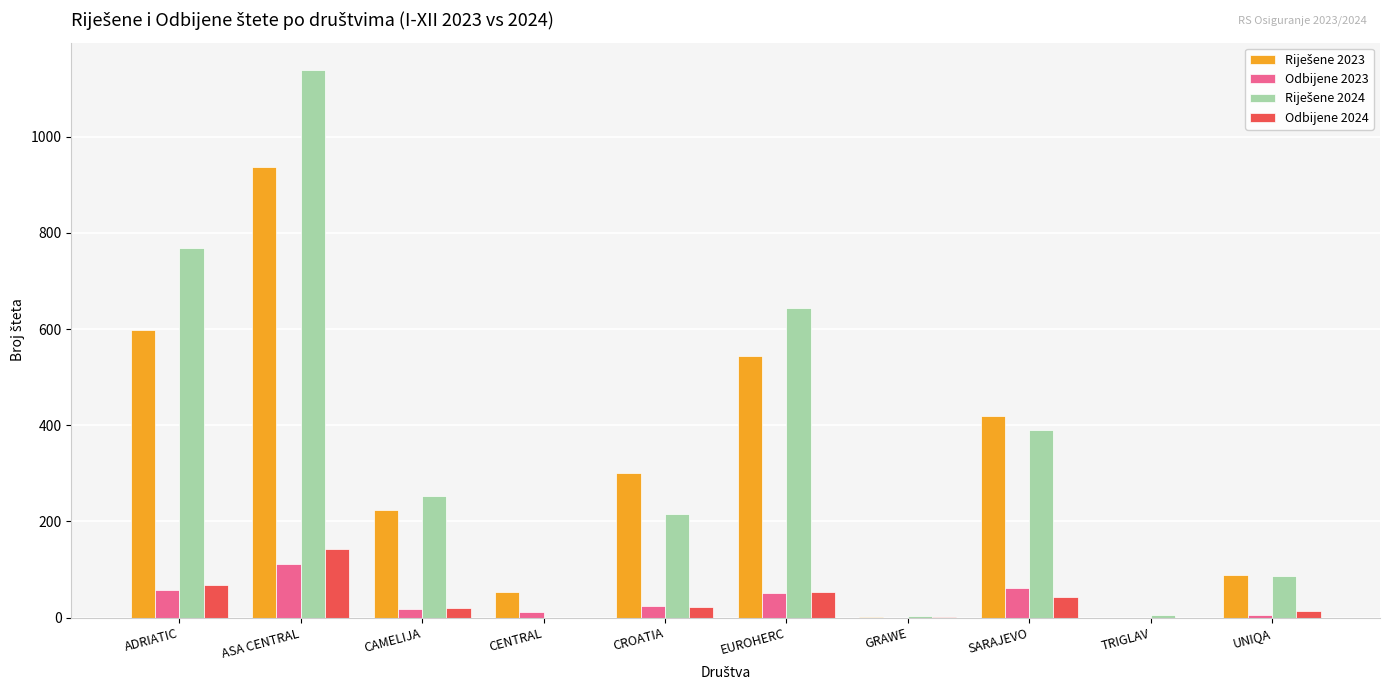

What is the sum of all Odbijene 2024 values?

361